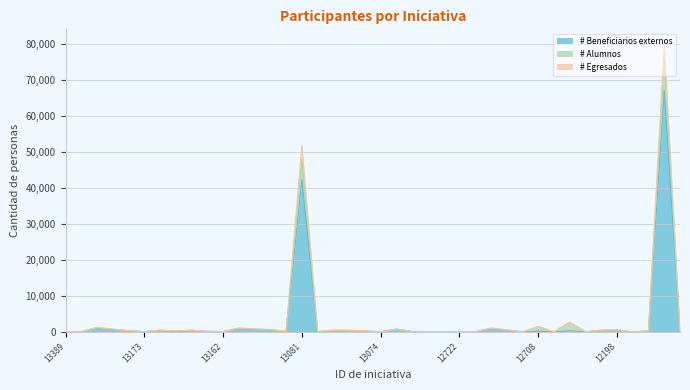

What is the total value across all series at 13176?

1449